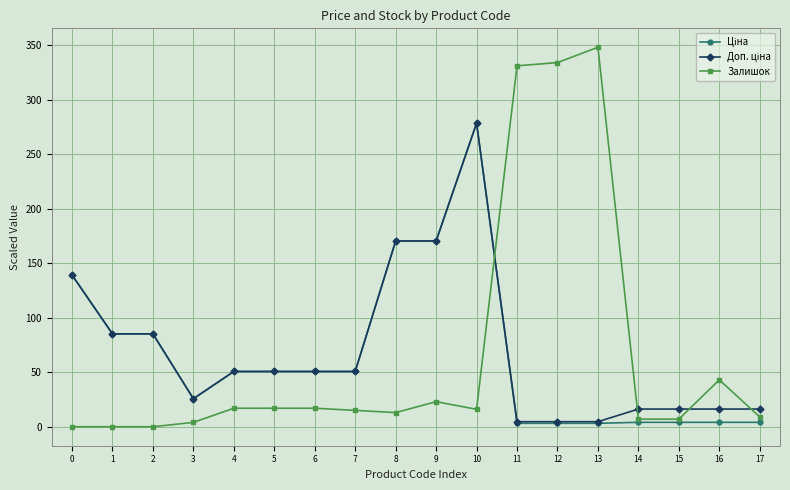

What is the maximum value for Залишок?

348.0